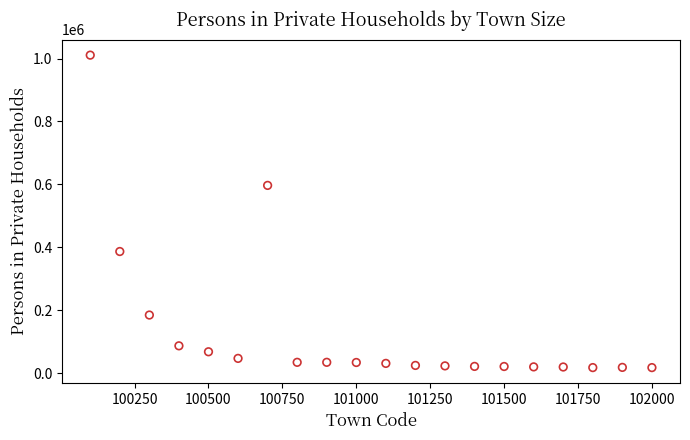

What is the range of X values (max minus min)?

1900